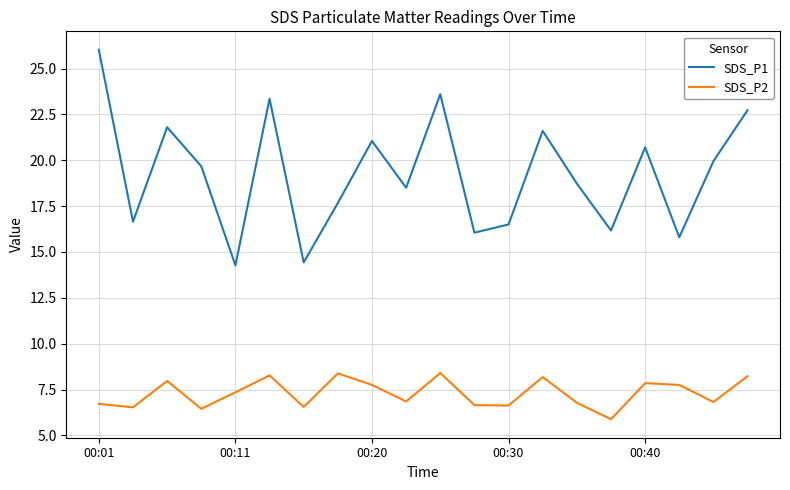

Rank the series by their average value, from highest to lowest.

SDS_P1, SDS_P2